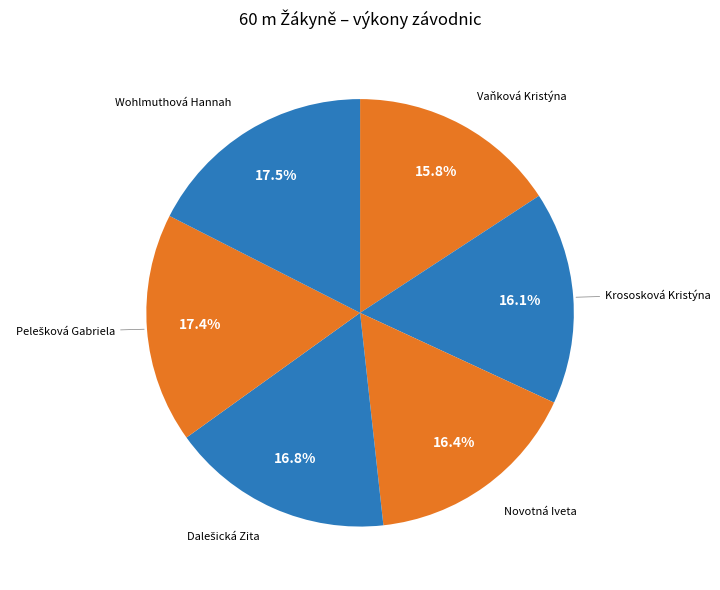

What is the smallest slice in the pie chart?

Vaňková Kristýna